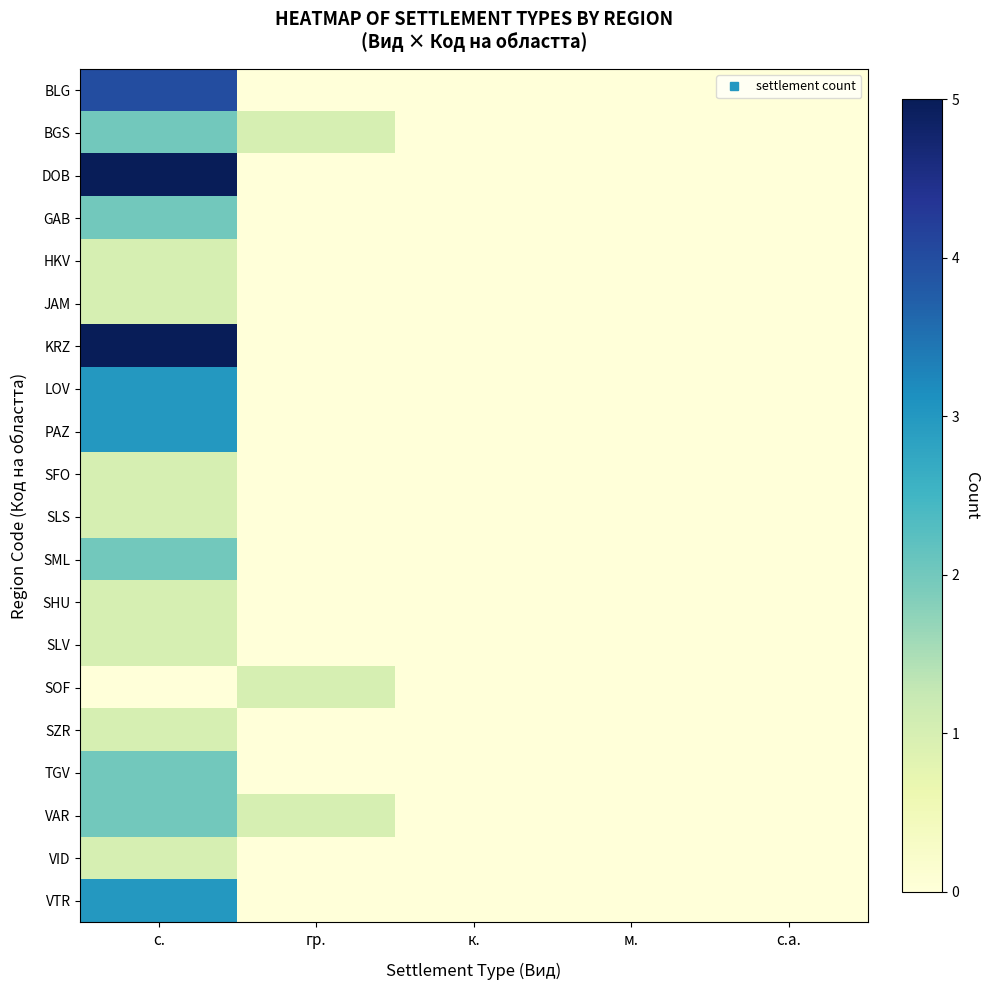

Reading right to left, list all the values displayed in this chart.

BLG: с.а.=0	м.=0	к.=0	гр.=0	с.=4
BGS: с.а.=0	м.=0	к.=0	гр.=1	с.=2
DOB: с.а.=0	м.=0	к.=0	гр.=0	с.=5
GAB: с.а.=0	м.=0	к.=0	гр.=0	с.=2
HKV: с.а.=0	м.=0	к.=0	гр.=0	с.=1
JAM: с.а.=0	м.=0	к.=0	гр.=0	с.=1
KRZ: с.а.=0	м.=0	к.=0	гр.=0	с.=5
LOV: с.а.=0	м.=0	к.=0	гр.=0	с.=3
PAZ: с.а.=0	м.=0	к.=0	гр.=0	с.=3
SFO: с.а.=0	м.=0	к.=0	гр.=0	с.=1
SLS: с.а.=0	м.=0	к.=0	гр.=0	с.=1
SML: с.а.=0	м.=0	к.=0	гр.=0	с.=2
SHU: с.а.=0	м.=0	к.=0	гр.=0	с.=1
SLV: с.а.=0	м.=0	к.=0	гр.=0	с.=1
SOF: с.а.=0	м.=0	к.=0	гр.=1	с.=0
SZR: с.а.=0	м.=0	к.=0	гр.=0	с.=1
TGV: с.а.=0	м.=0	к.=0	гр.=0	с.=2
VAR: с.а.=0	м.=0	к.=0	гр.=1	с.=2
VID: с.а.=0	м.=0	к.=0	гр.=0	с.=1
VTR: с.а.=0	м.=0	к.=0	гр.=0	с.=3